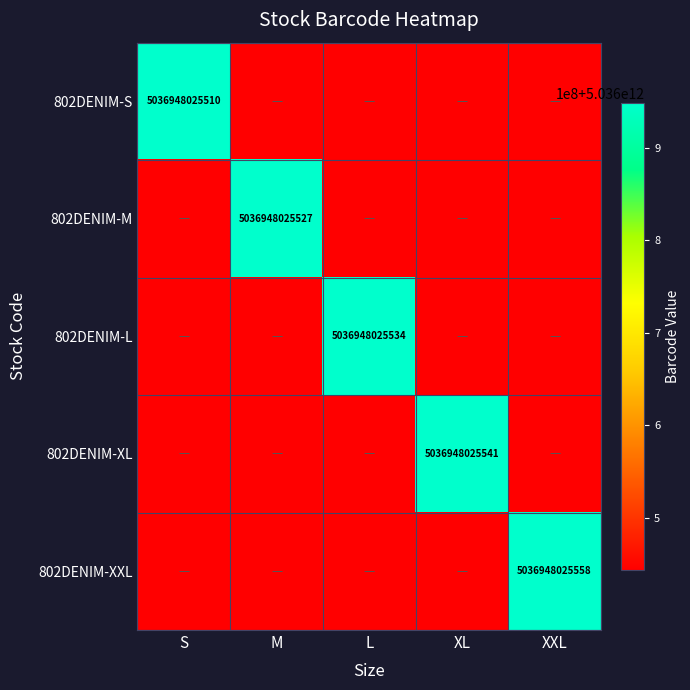

The value of 802DENIM-XL at XL is 5036948025541. True or false?

True